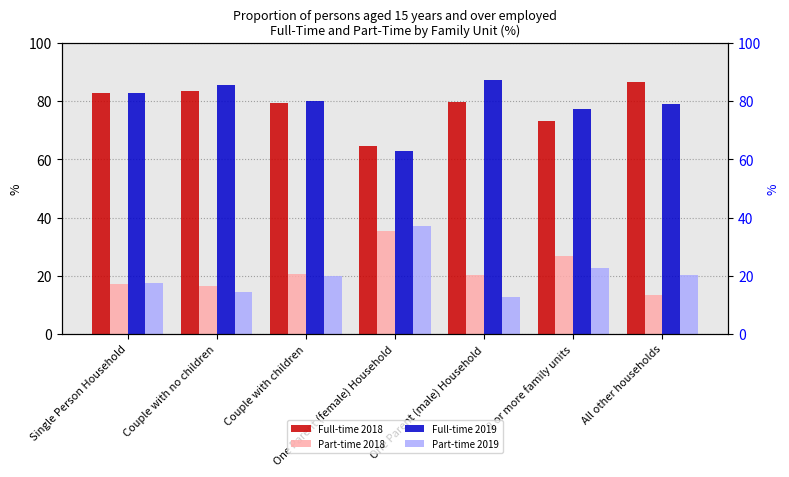

Rank the series at One Parent (female) Household from lowest to highest value.

Part-time 2018, Part-time 2019, Full-time 2019, Full-time 2018